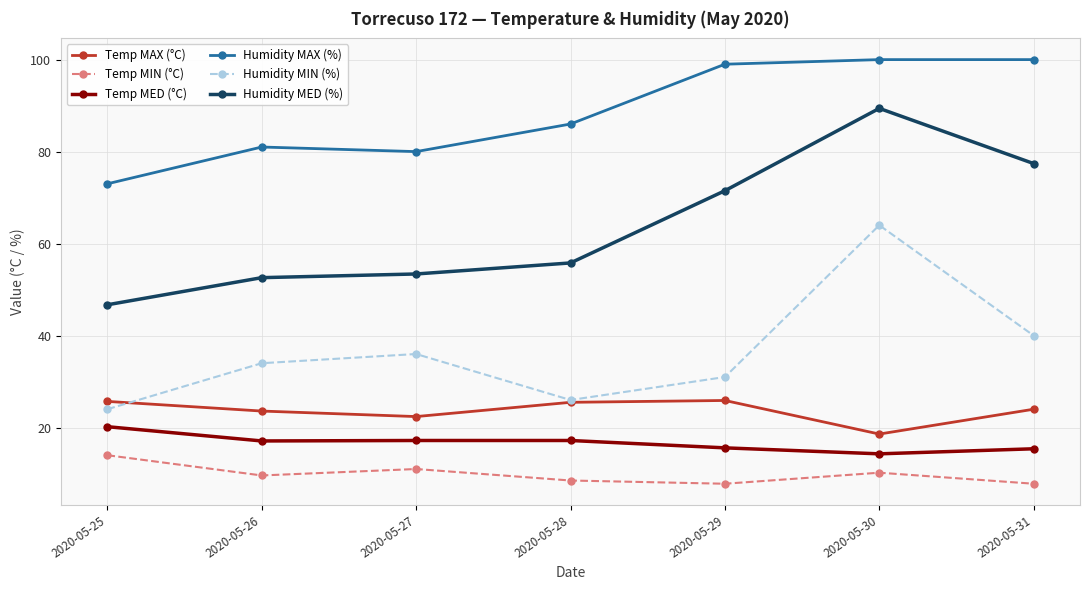

True or false: Humidity MIN (%) has more than 1 points higher than both neighbors.

True